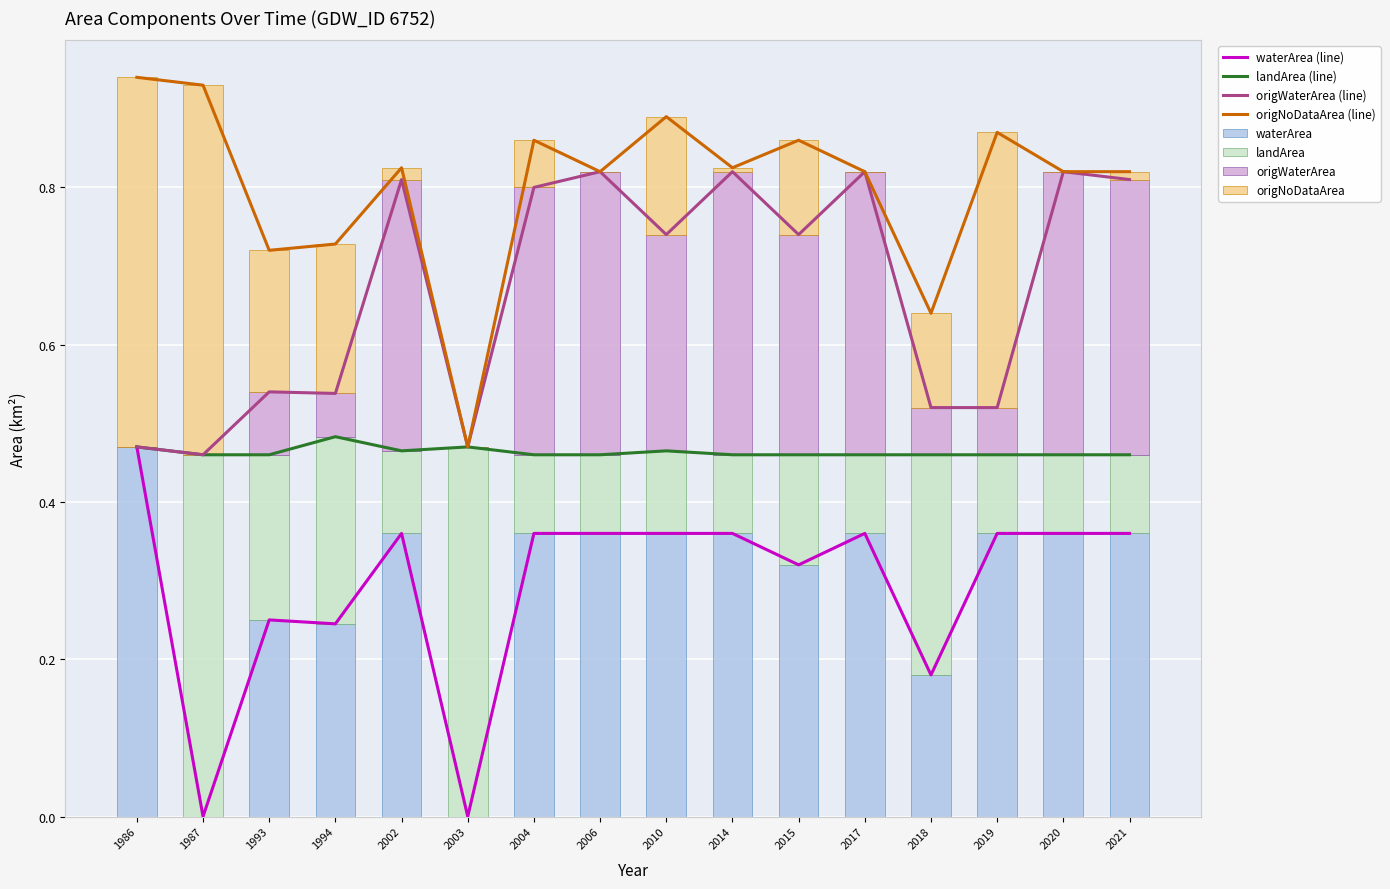

The value of waterArea at 2018 is 0.2. True or false?

True